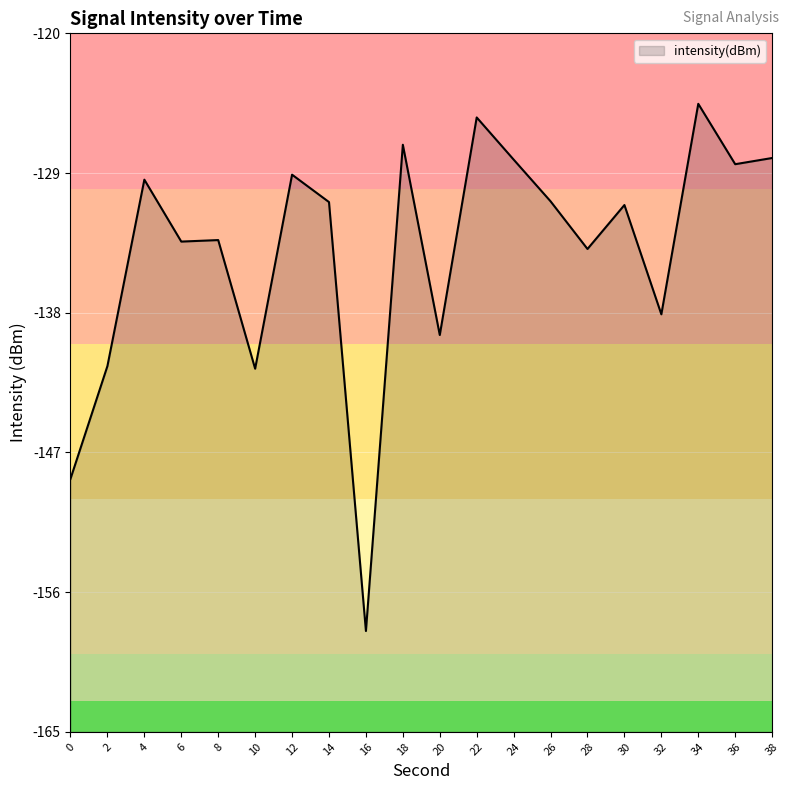

Rank the categories by value from highest to lowest.

34, 22, 18, 38, 24, 36, 12, 4, 26, 14, 30, 8, 6, 28, 32, 20, 2, 10, 0, 16